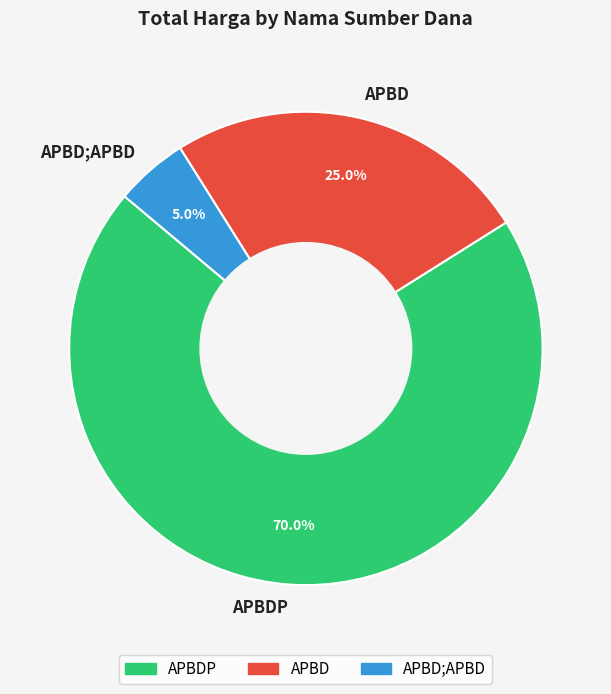

What portion of the pie excludes APBDP?

30.0%